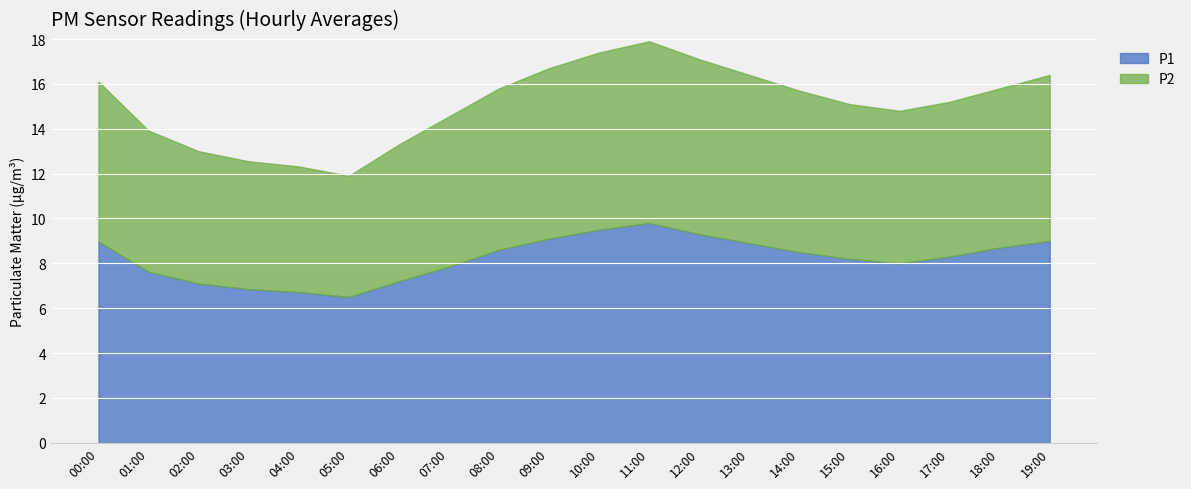

True or false: P1 has a value of 5.5 at 16:00.

False